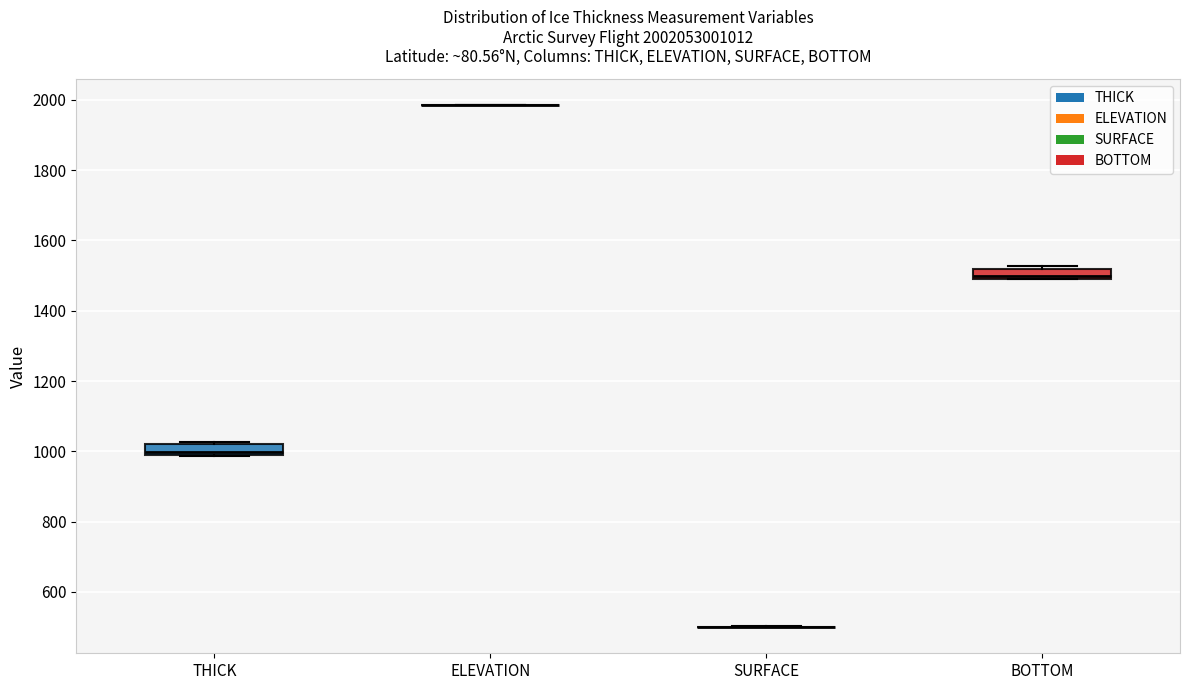

Reading left to right, read every box against the y-axis: the position of its median line, the range the box covers, and the ends of its whiskers. The values are not printed on the chart, so give them approximately, as read against the axis.

THICK: median 1000, box 980 to 1020, whiskers 980 to 1020 (just above the box's upper edge)
ELEVATION: box collapsed to a line at 1980, whiskers 1980 to 1980
SURFACE: box collapsed to a line at 500, whiskers 500 to 500
BOTTOM: median 1500, box 1480 to 1520, whiskers 1480 to 1520 (just above the box's upper edge)